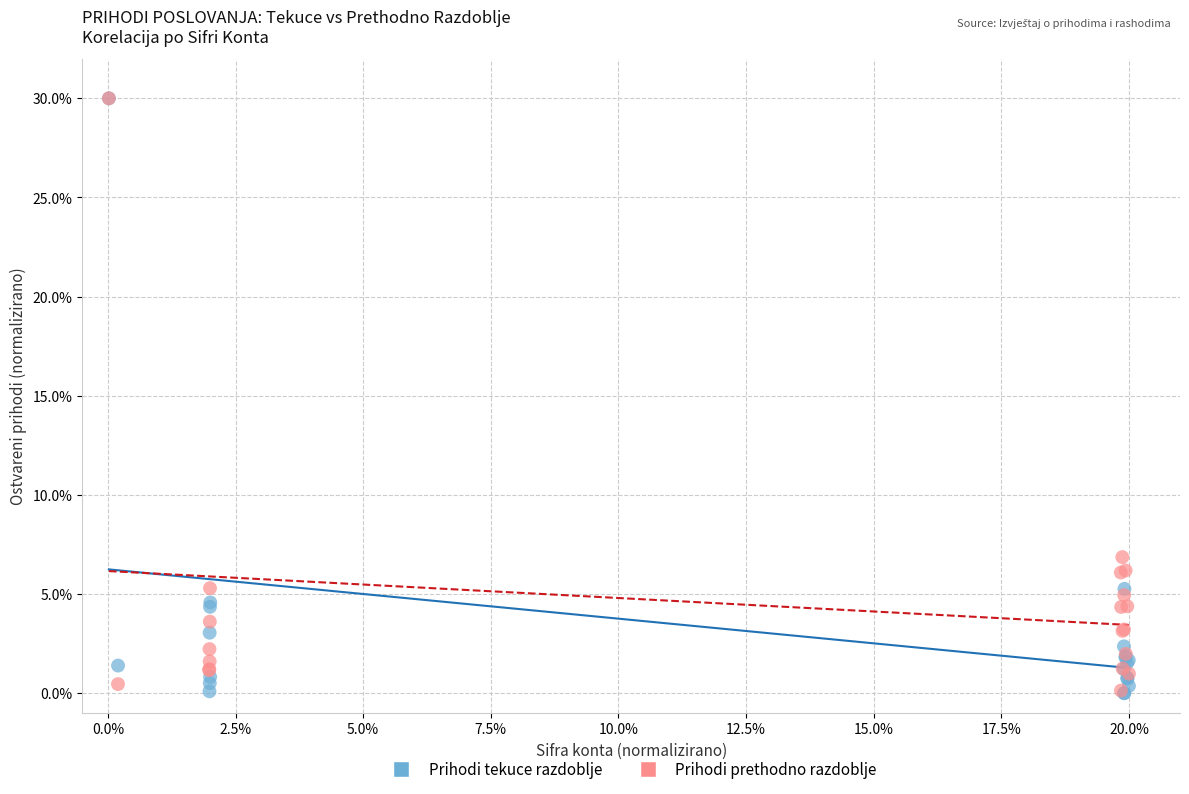

Which series has the widest spread of Y values?

Prihodi tekuce razdoblje